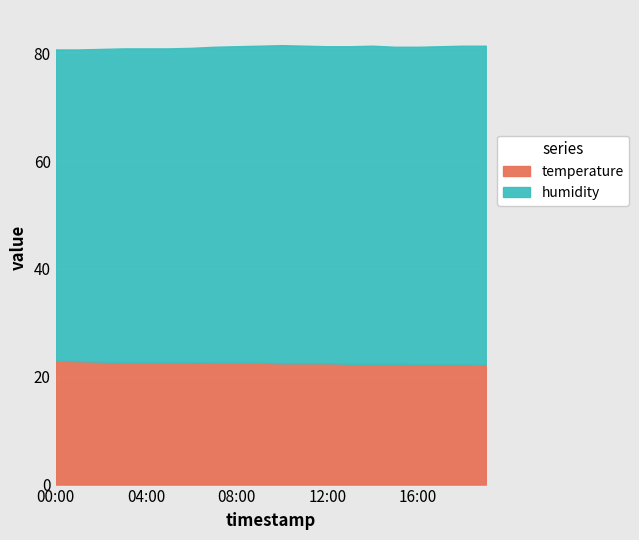

What is the lowest value of the temperature series?

22.2